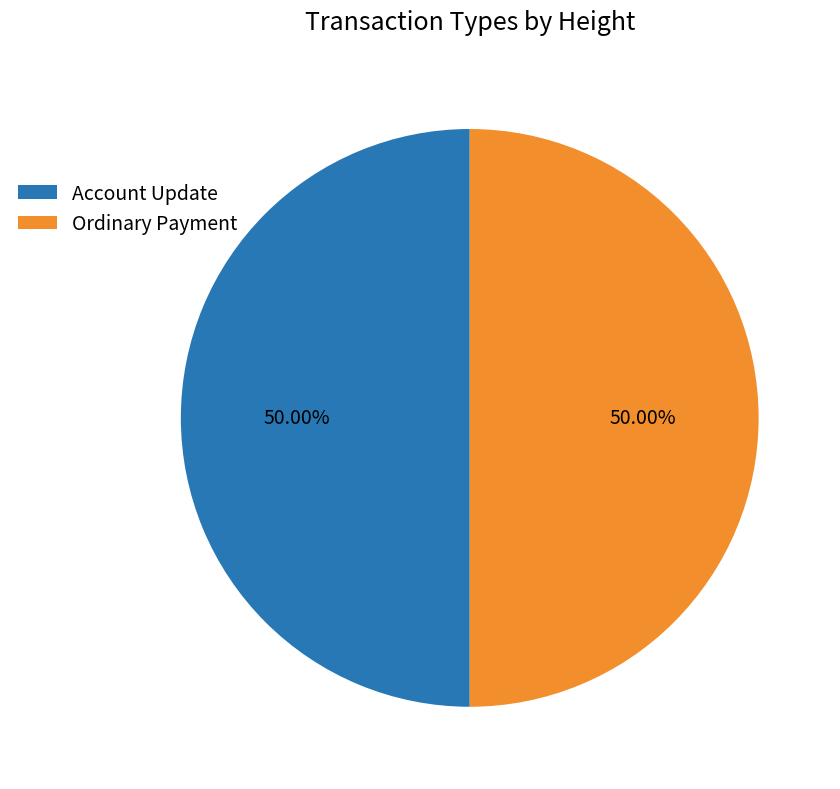

True or false: Account Update accounts for 59% of the total.

False